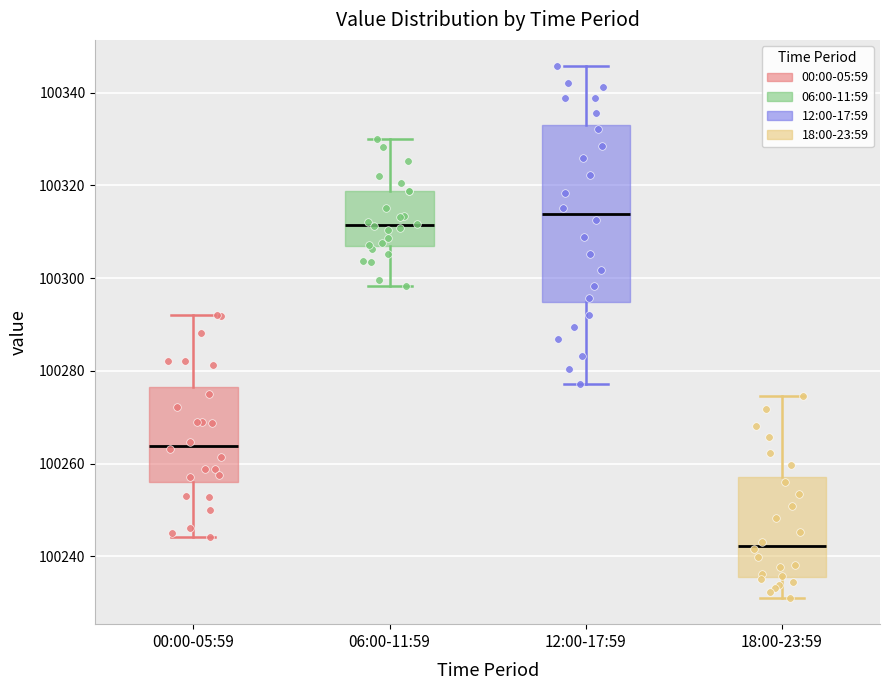

Which box is the tallest, from its lower edge to its upper edge?

12:00-17:59